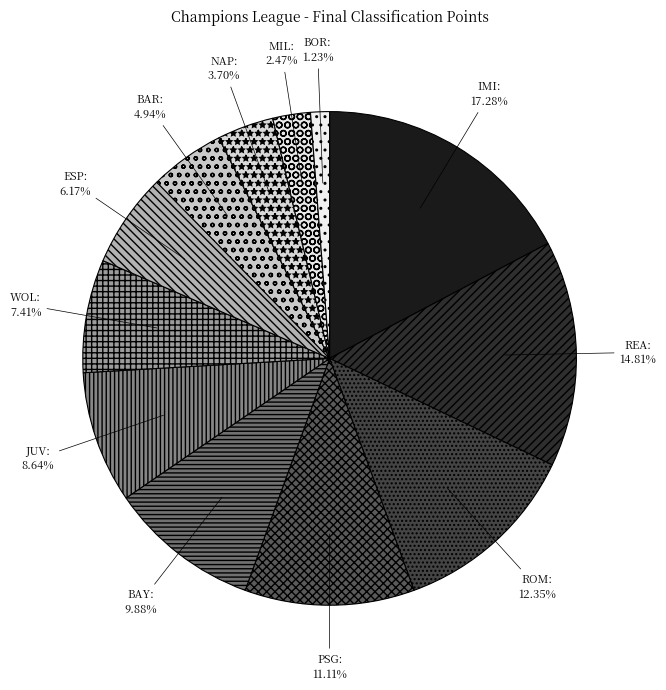

To the nearest percent, what is the average slice percentage?

8%